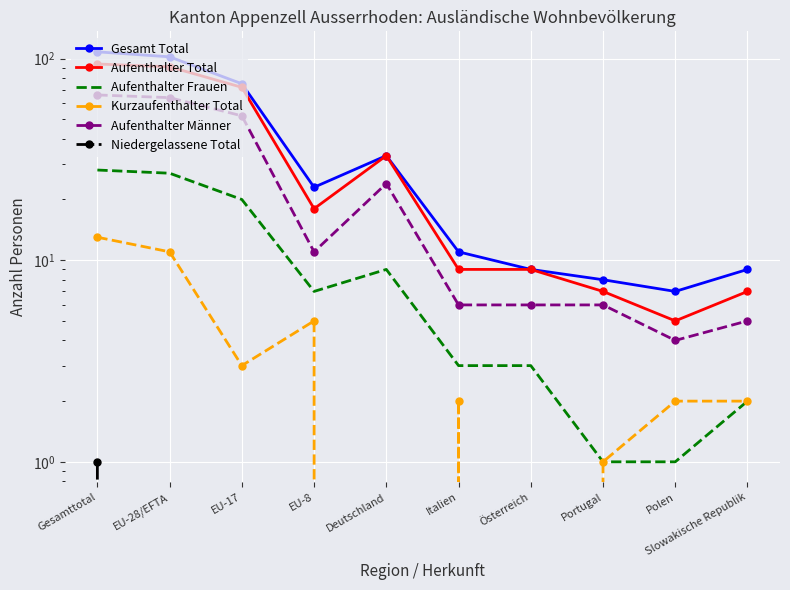

Reading left to right, list all the values displayed in this chart.

Gesamt Total: Gesamttotal=108	EU-28/EFTA=102	EU-17=75	EU-8=23	Deutschland=33	Italien=11	Österreich=9	Portugal=8	Polen=7	Slowakische Republik=9
Aufenthalter Total: Gesamttotal=94	EU-28/EFTA=91	EU-17=72	EU-8=18	Deutschland=33	Italien=9	Österreich=9	Portugal=7	Polen=5	Slowakische Republik=7
Aufenthalter Frauen: Gesamttotal=28	EU-28/EFTA=27	EU-17=20	EU-8=7	Deutschland=9	Italien=3	Österreich=3	Portugal=1	Polen=1	Slowakische Republik=2
Kurzaufenthalter Total: Gesamttotal=13	EU-28/EFTA=11	EU-17=3	EU-8=5	Deutschland=0	Italien=2	Österreich=0	Portugal=1	Polen=2	Slowakische Republik=2
Aufenthalter Männer: Gesamttotal=66	EU-28/EFTA=64	EU-17=52	EU-8=11	Deutschland=24	Italien=6	Österreich=6	Portugal=6	Polen=4	Slowakische Republik=5
Niedergelassene Total: Gesamttotal=1	EU-28/EFTA=0	EU-17=0	EU-8=0	Deutschland=0	Italien=0	Österreich=0	Portugal=0	Polen=0	Slowakische Republik=0